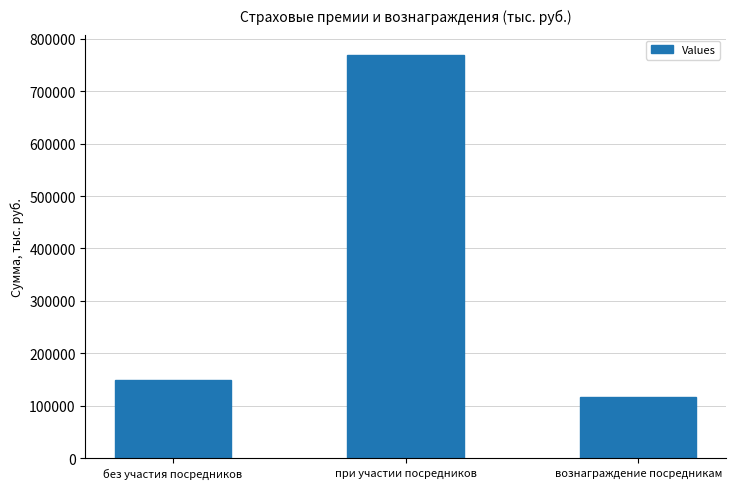

What value does the data have at при участии посредников?

768838.0